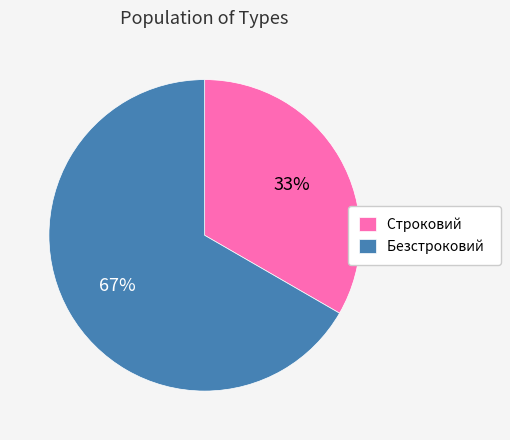

Does any single category account for the majority?

Yes